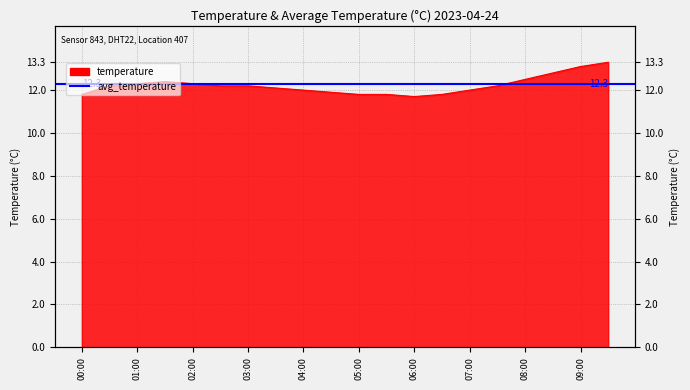

How many data points does each series have?

20